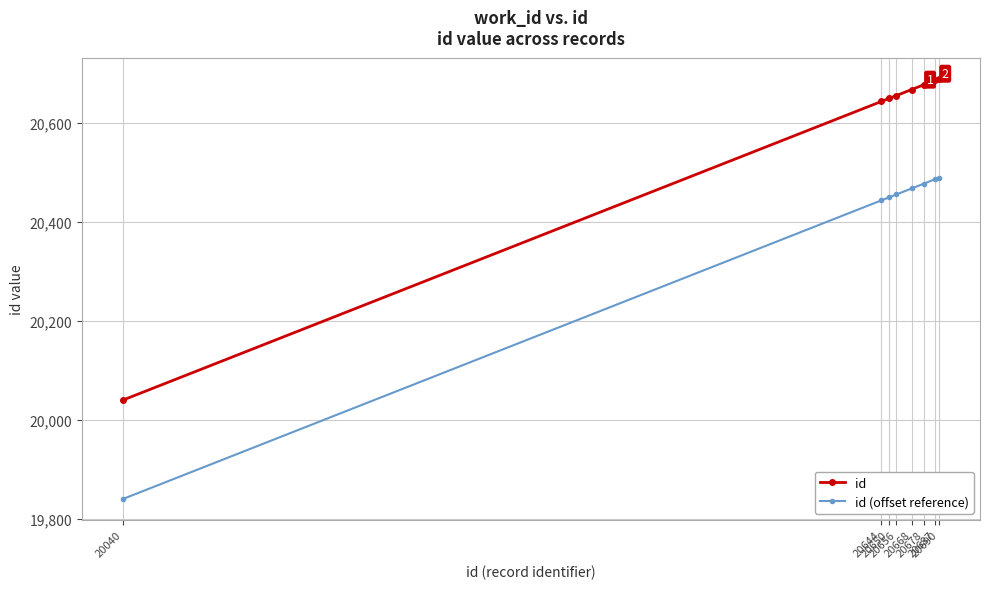

How many lines are shown in the chart?

2